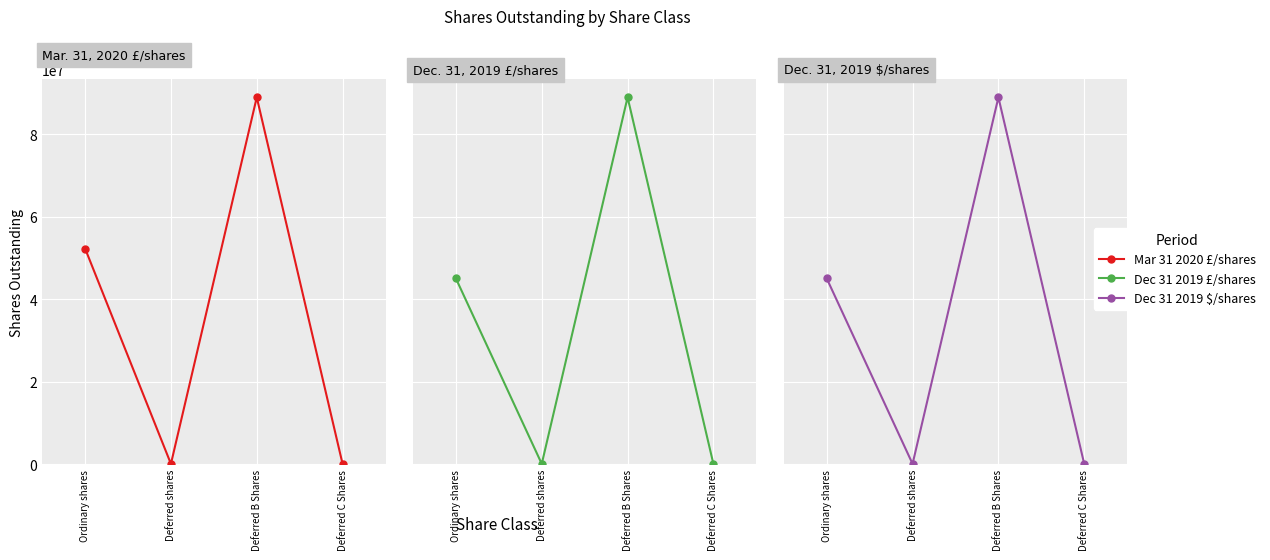

What is the label of the 4th point from the left?

Deferred C Shares